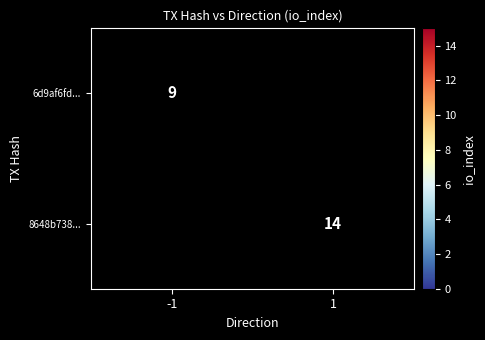

At how many categories does at least one series exceed 12?

1